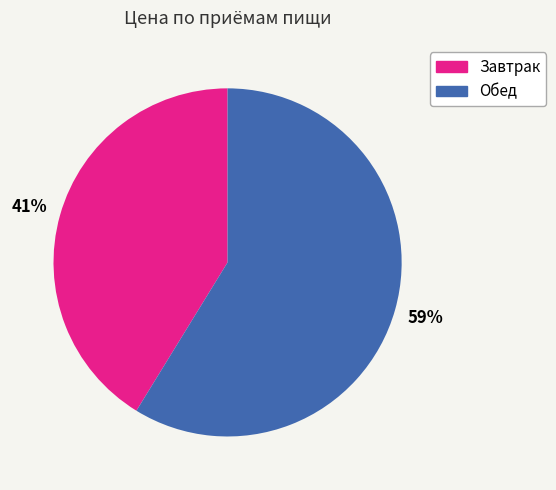

Is the sum of Завтрак and Обед greater than half?

Yes